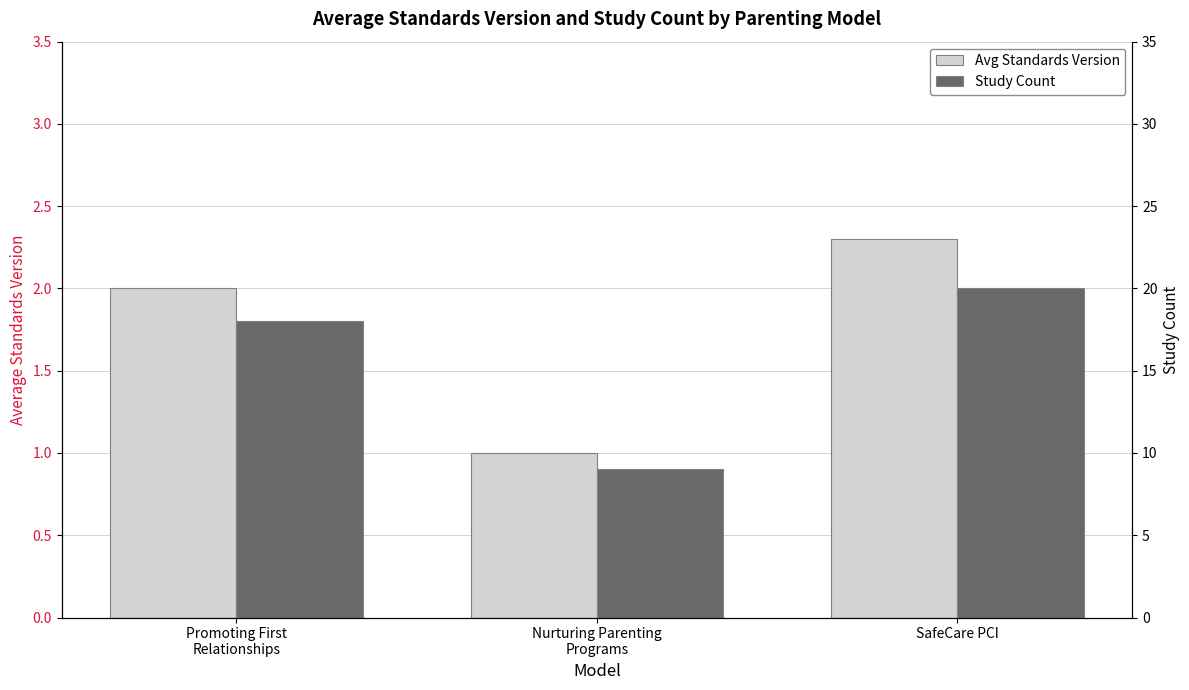

List the series in order of their overall mean, lowest first.

Avg Standards Version, Study Count